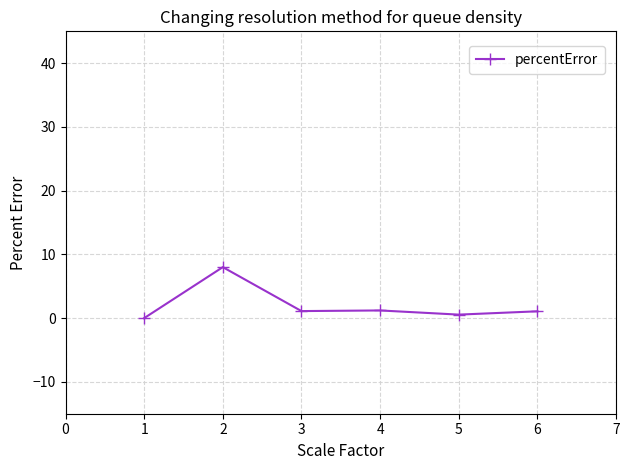

What is the value of the 4th point from the left?

1.2